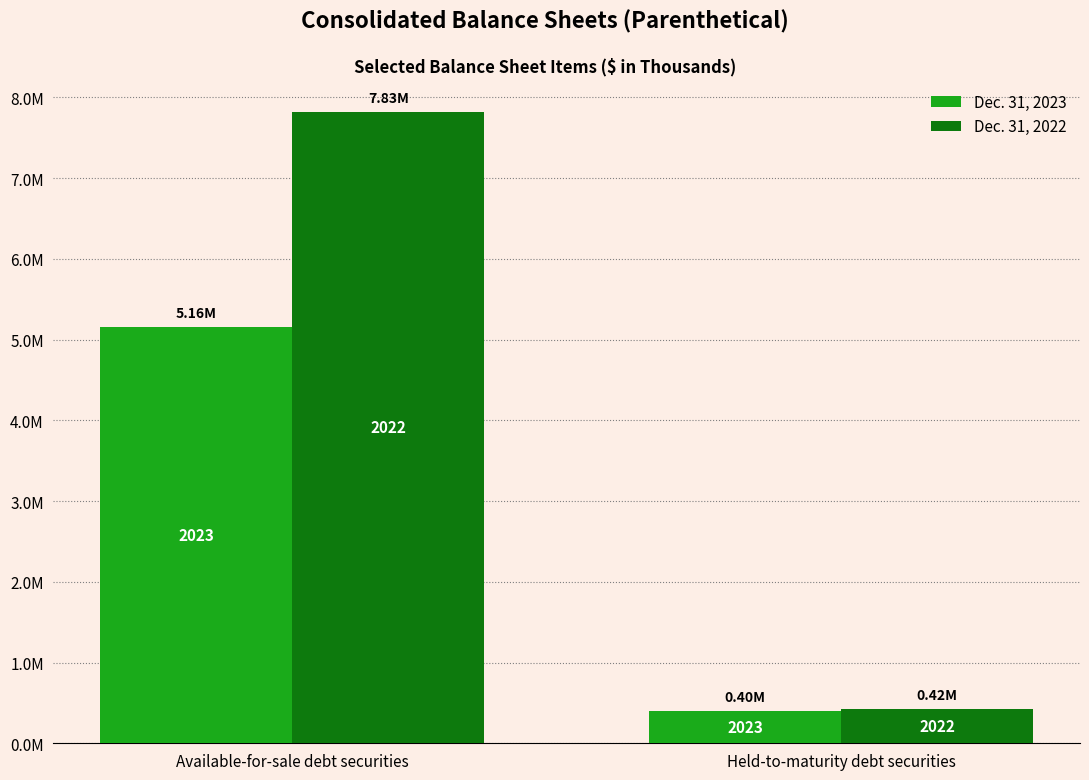

What is the sum of all Dec. 31, 2022 values?

8248661